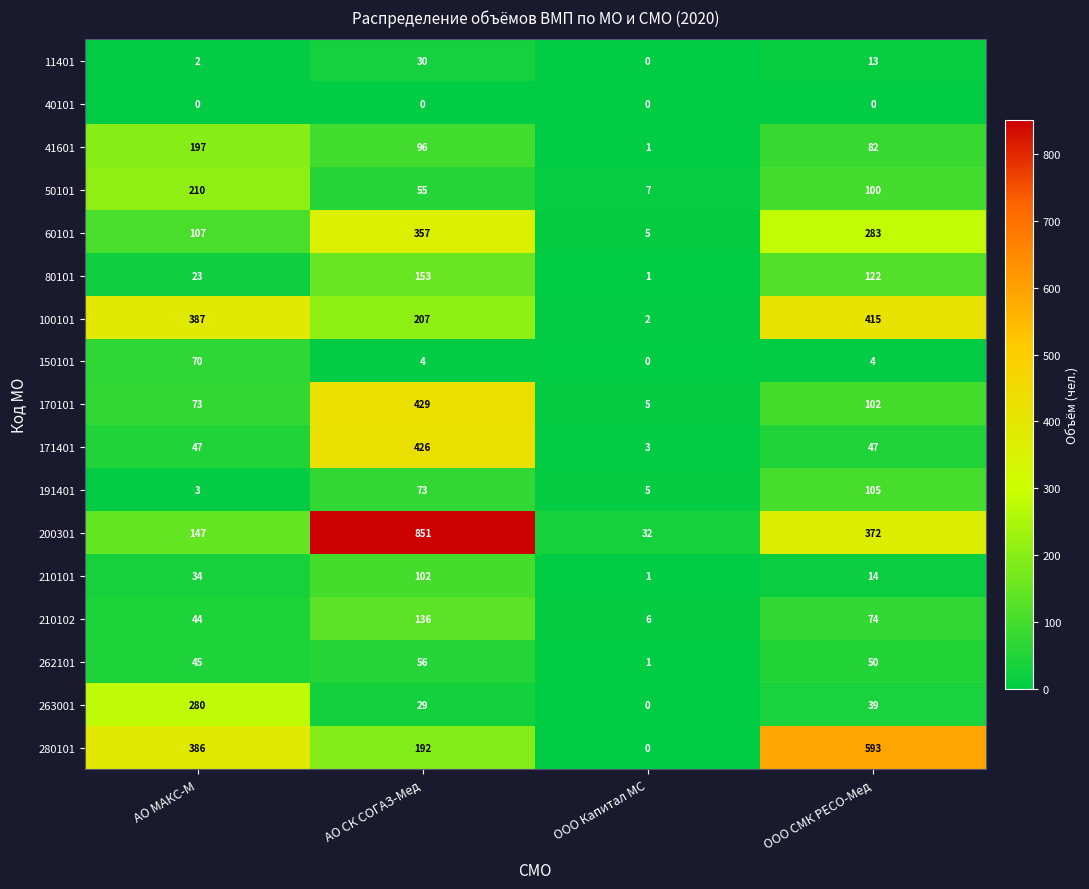

What is the difference between the highest and lowest values at ООО СМК РЕСО-Мед?

593